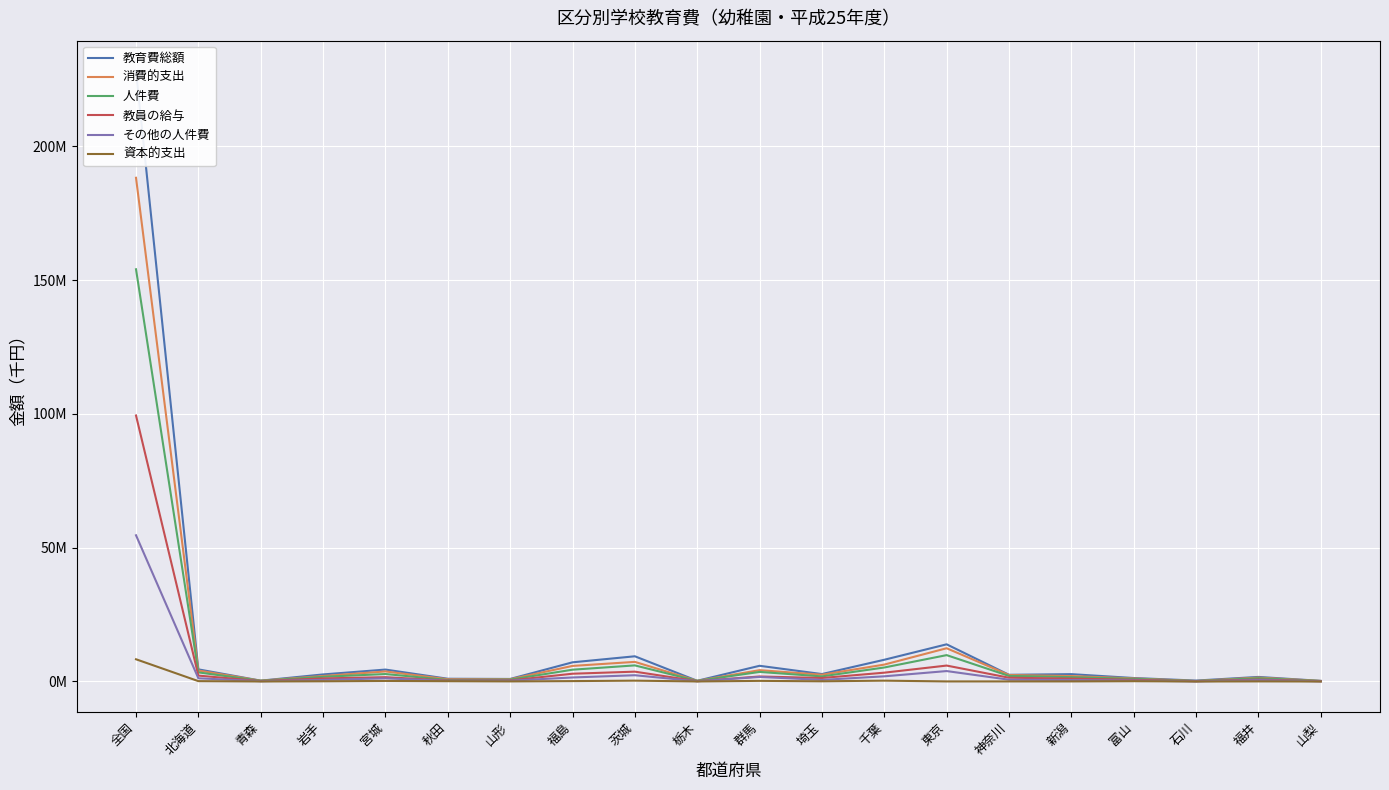

In 教育費総額, how many points are higher than both neighbors (excluding endpoints)?

6